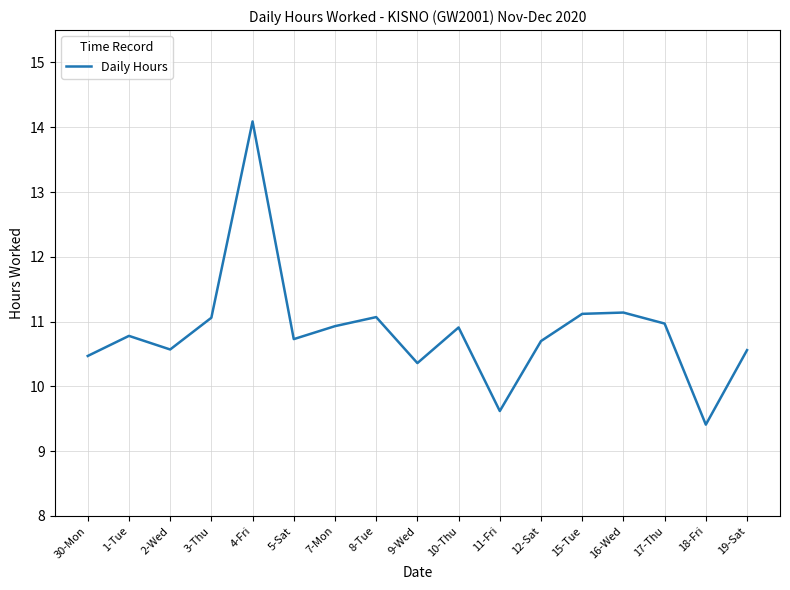

Reading right to left, list all the values displayed in this chart.

19-Sat=10.6	18-Fri=9.4	17-Thu=11.0	16-Wed=11.1	15-Tue=11.1	12-Sat=10.7	11-Fri=9.6	10-Thu=10.9	9-Wed=10.4	8-Tue=11.1	7-Mon=10.9	5-Sat=10.7	4-Fri=14.1	3-Thu=11.1	2-Wed=10.6	1-Tue=10.8	30-Mon=10.5